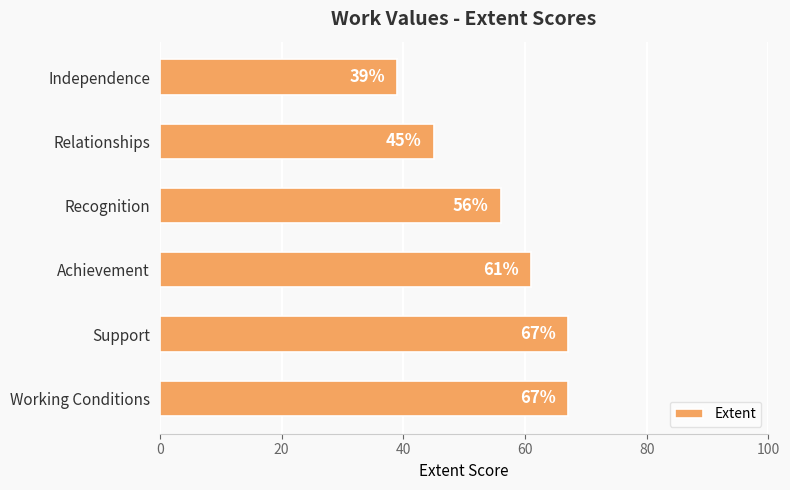

What is the change in value from Support to Relationships?

-22